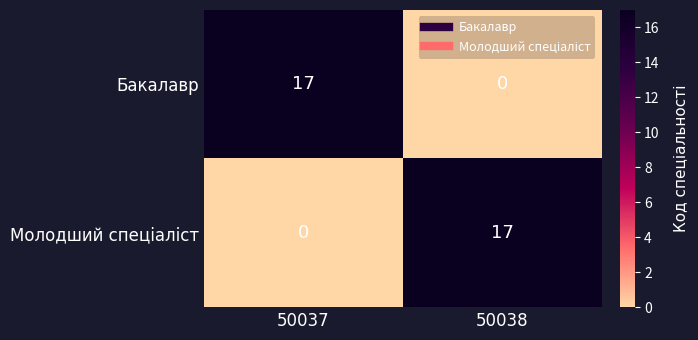

Where is Бакалавр nearest to the value 8?

50038